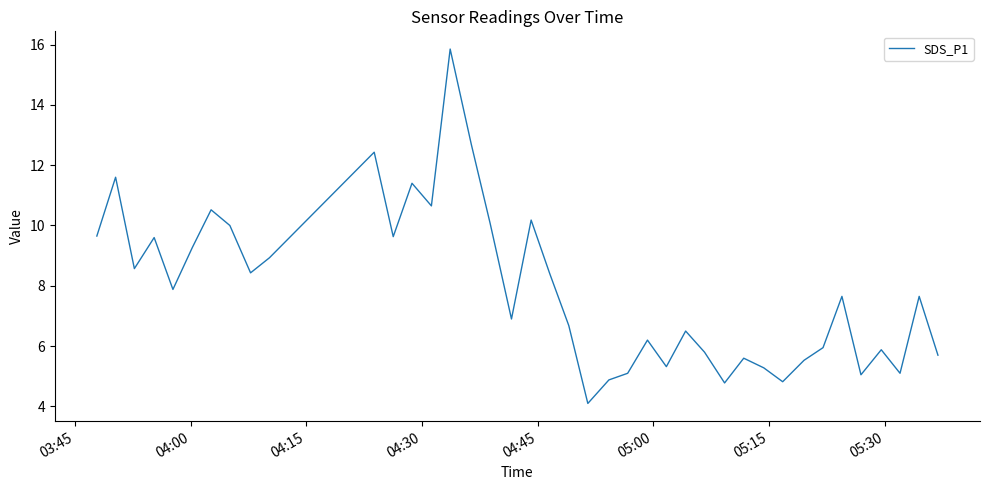

What is the minimum value shown in the chart?

4.1